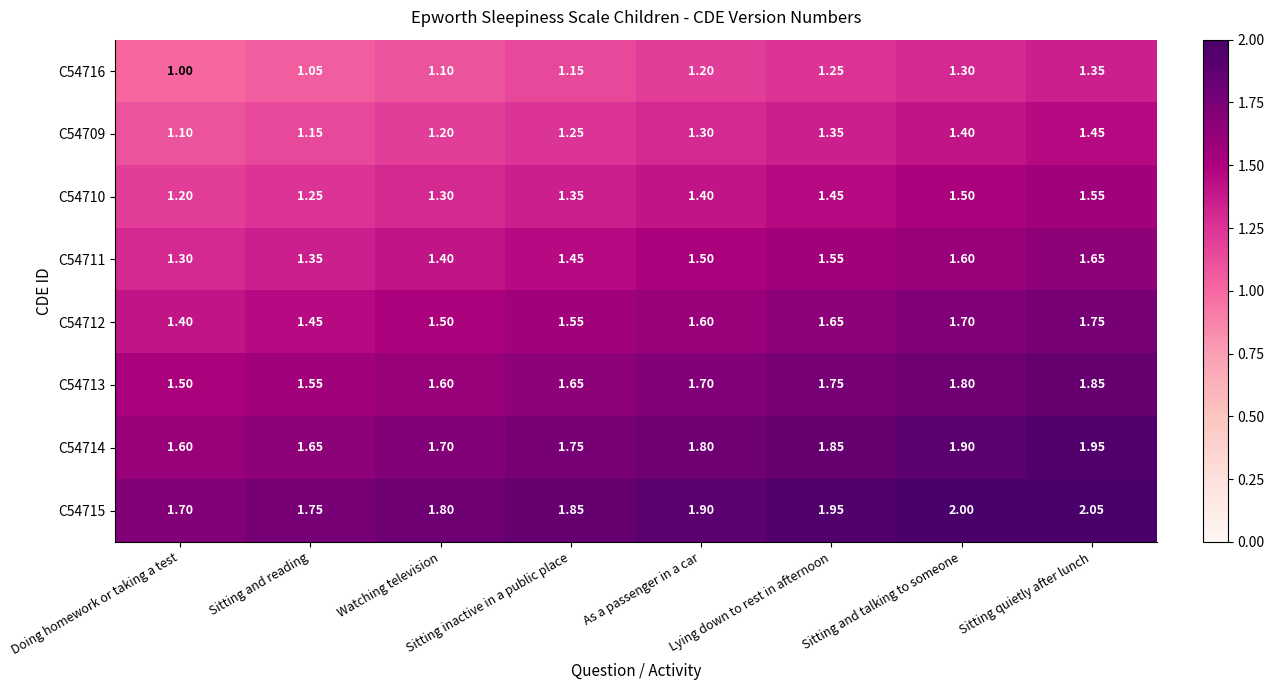

Rank the categories by C54712 value from lowest to highest.

Doing homework or taking a test, Sitting and reading, Watching television, Sitting inactive in a public place, As a passenger in a car, Lying down to rest in afternoon, Sitting and talking to someone, Sitting quietly after lunch